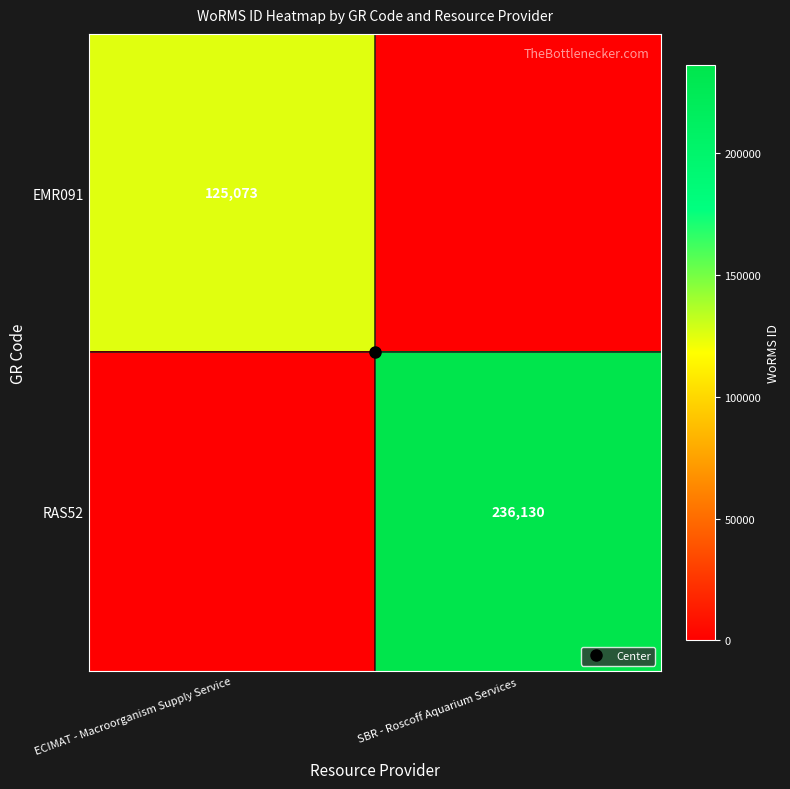

How many categories are shown in the chart?

2